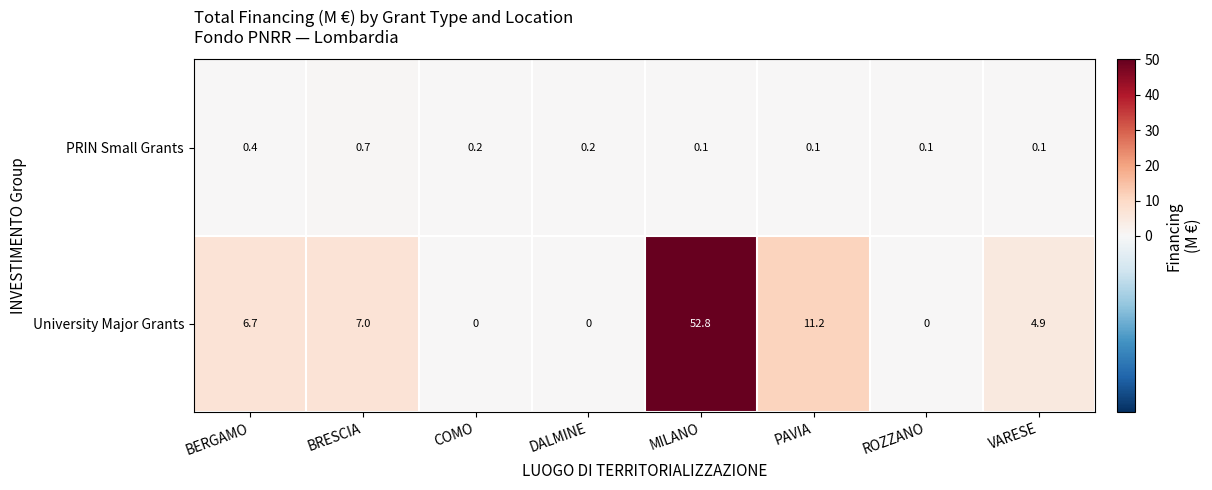

At how many categories does at least one series exceed 34?

1